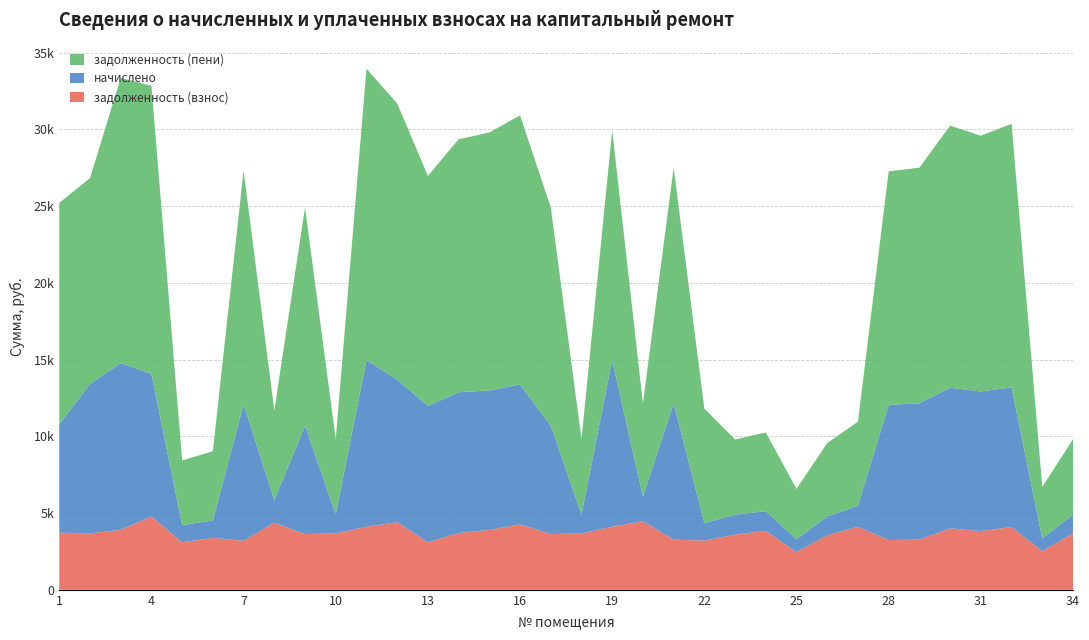

Reading right to left, what are all the values shown in this chart?

задолженность (взнос): 3677.8	2513.3	4091.2	3826.2	3998.0	3269.4	3240.8	4104.8	3555.3	2447.2	3842.7	3593.8	3209.1	3269.4	4469.9	4104.8	3677.8	3628.3	4261.3	3900.9	3701.0	3093.0	4407.1	4104.8	3677.8	3628.3	4376.4	3190.9	3384.2	3093.0	4784.0	3907.3	3677.8	3726.3
начислено: 1228.0	839.2	9093.8	9098.9	9166.4	8885.3	8808.2	1370.5	1228.0	839.2	1283.0	1302.5	1130.8	8885.3	1597.3	10862.6	1228.0	7056.1	9113.3	9089.2	9172.9	8885.3	9294.2	10862.6	1228.0	7056.1	1461.2	8911.0	1130.8	1121.0	9294.2	10862.6	9732.7	7056.1
задолженность (пени): 4905.7	3352.5	17174.4	16662.9	17076.8	15348.5	15214.8	5475.3	4783.3	3286.3	5125.8	4896.3	7469.1	15348.5	6067.2	14967.4	4905.7	14228.9	17537.5	16807.6	16475.8	14988.5	17990.5	18984.2	4905.7	14228.9	5837.7	15213.4	4515.0	4214.1	18759.8	18581.2	13410.5	14428.9